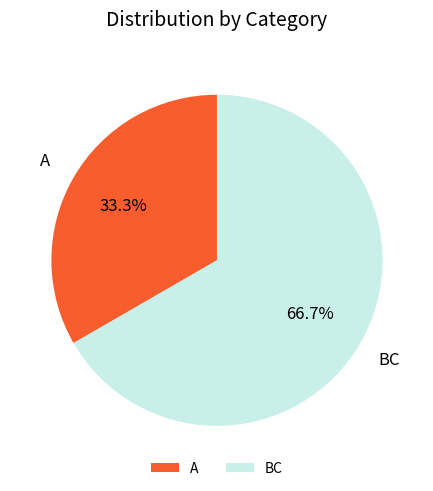

Count the number of slices in the pie.

2